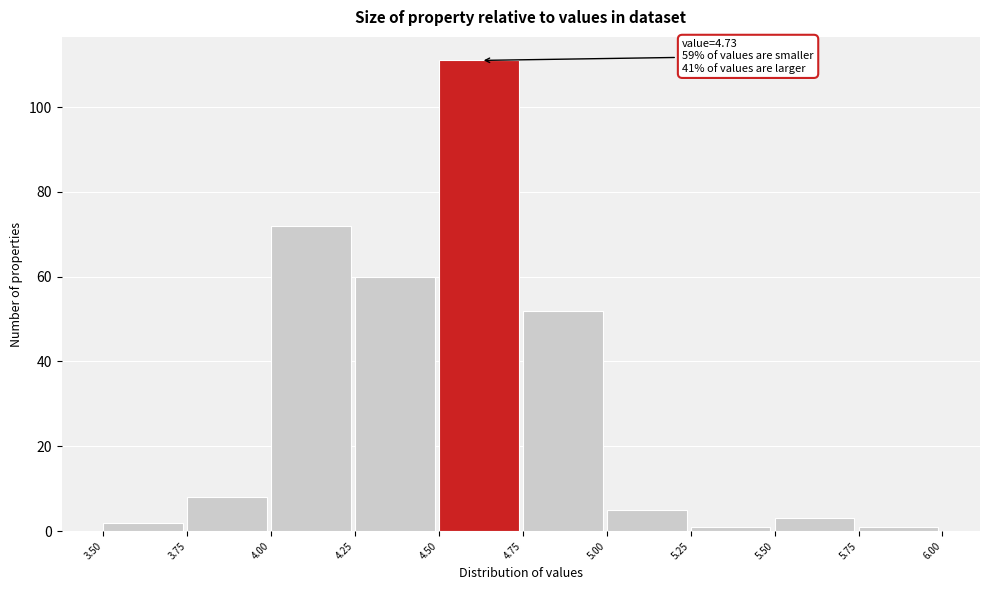

Over which range of the x-axis is the bar tallest?

4.50 to 4.75